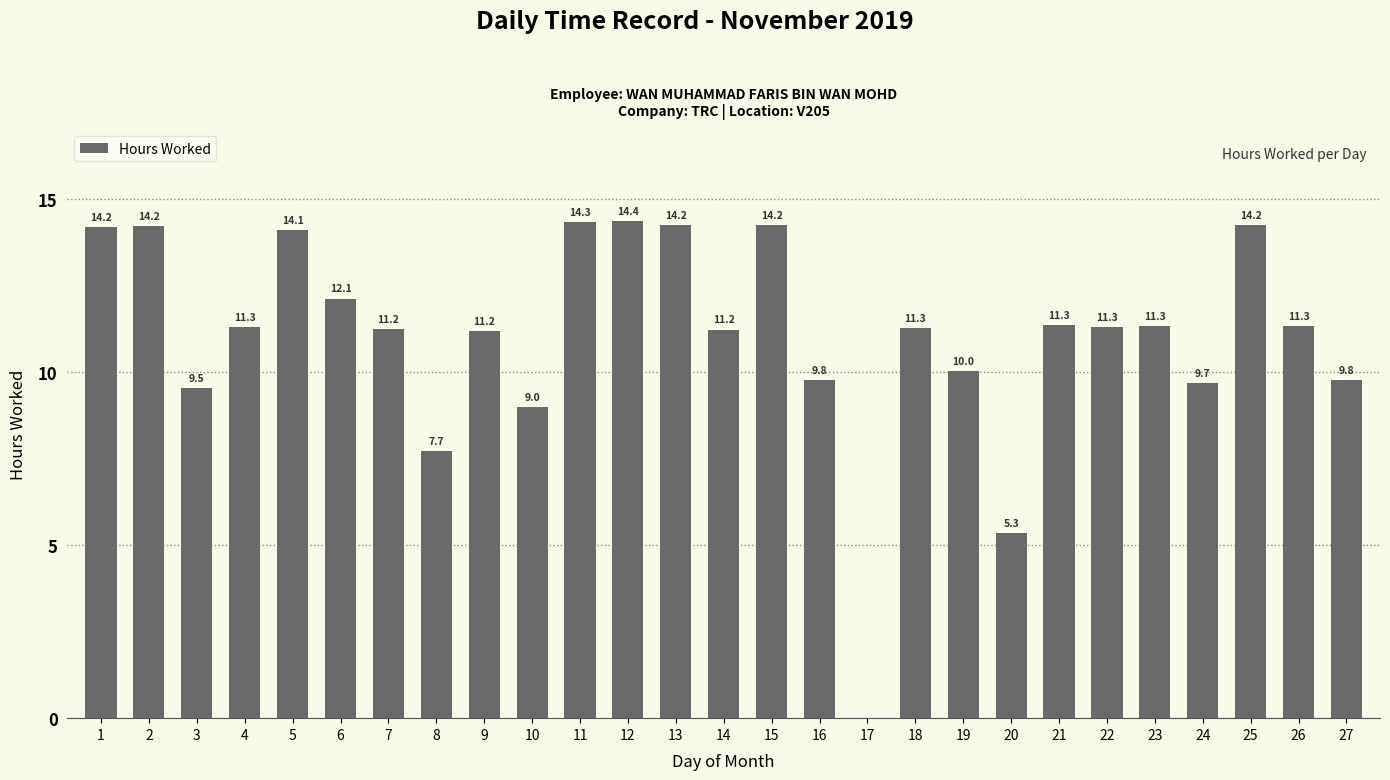

Count the number of values greater than 11.

18